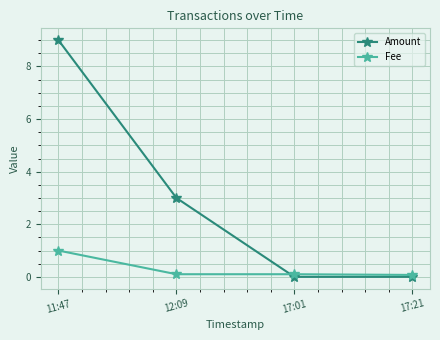

What is the spread (max minus min) of values at 17:21?

0.1